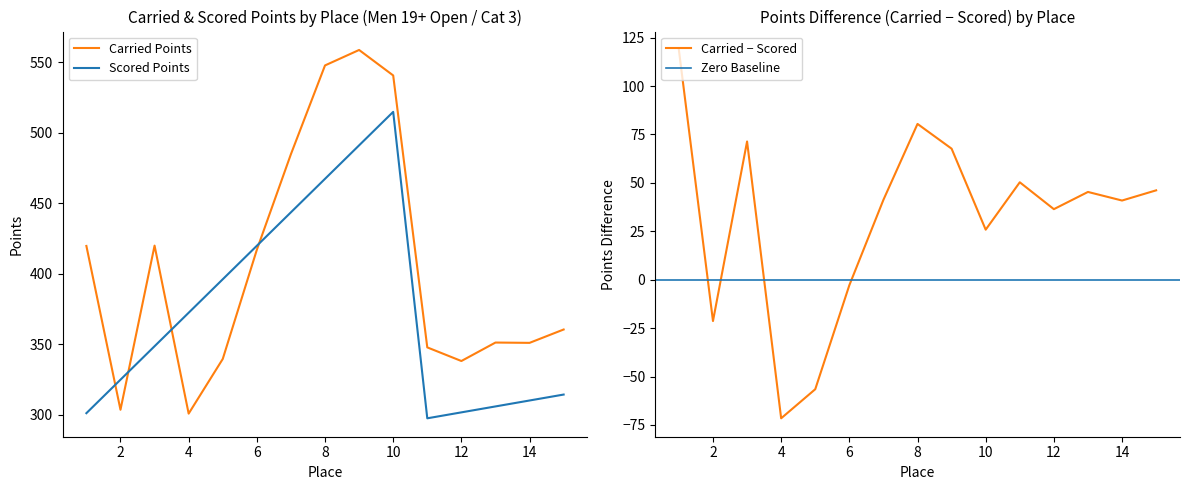

What is the difference between the highest and lowest values at 4?

71.6